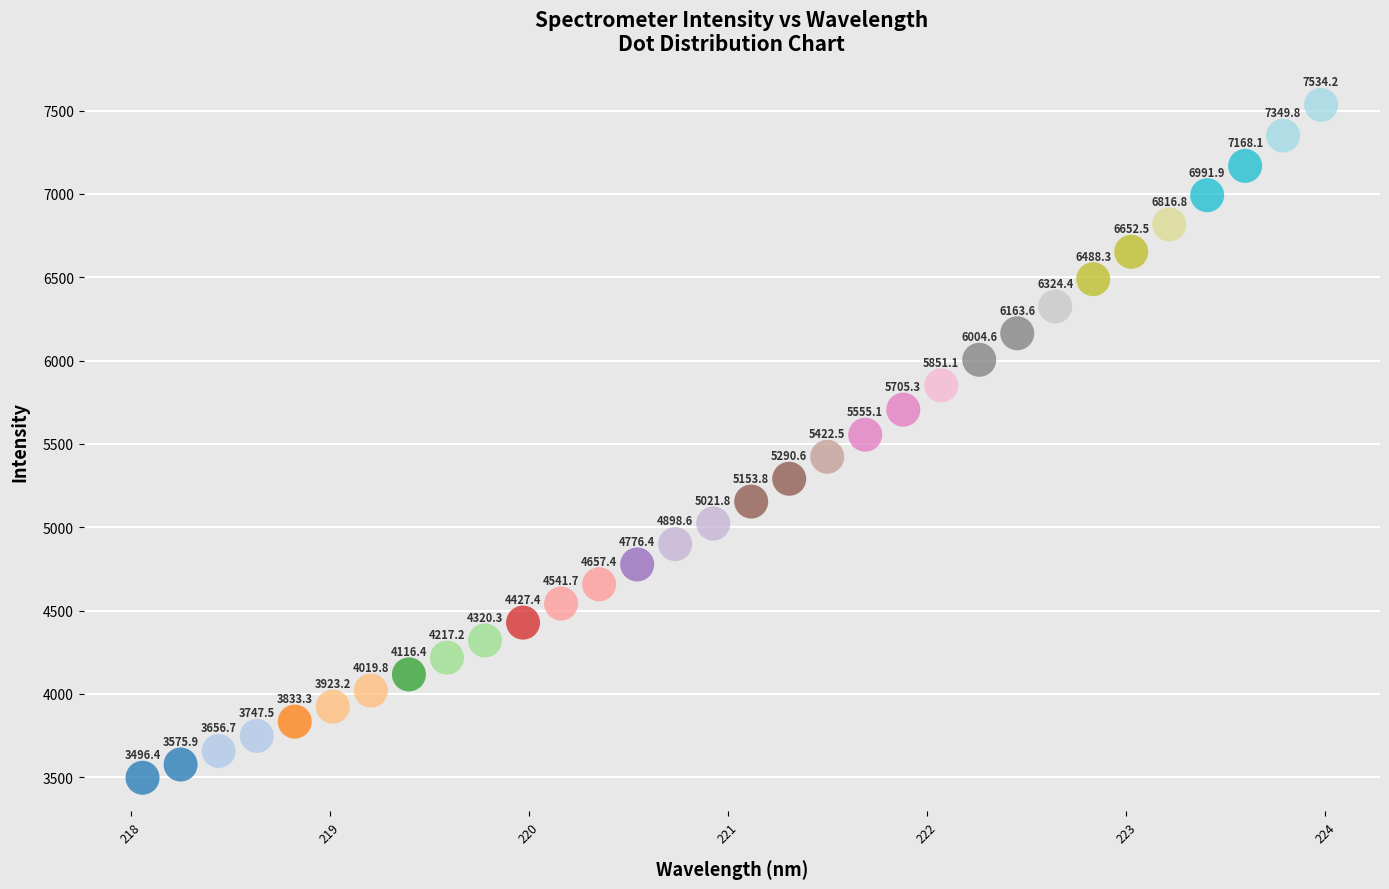

What is the range of Y values (max minus min)?

4037.8